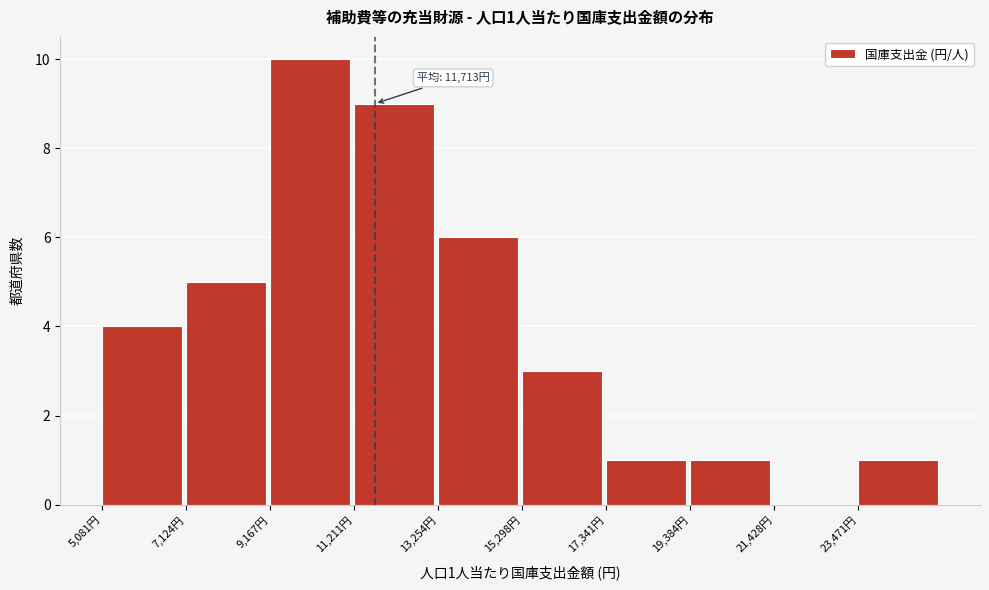

Over which range of the x-axis is the bar tallest?

9000 to 11000